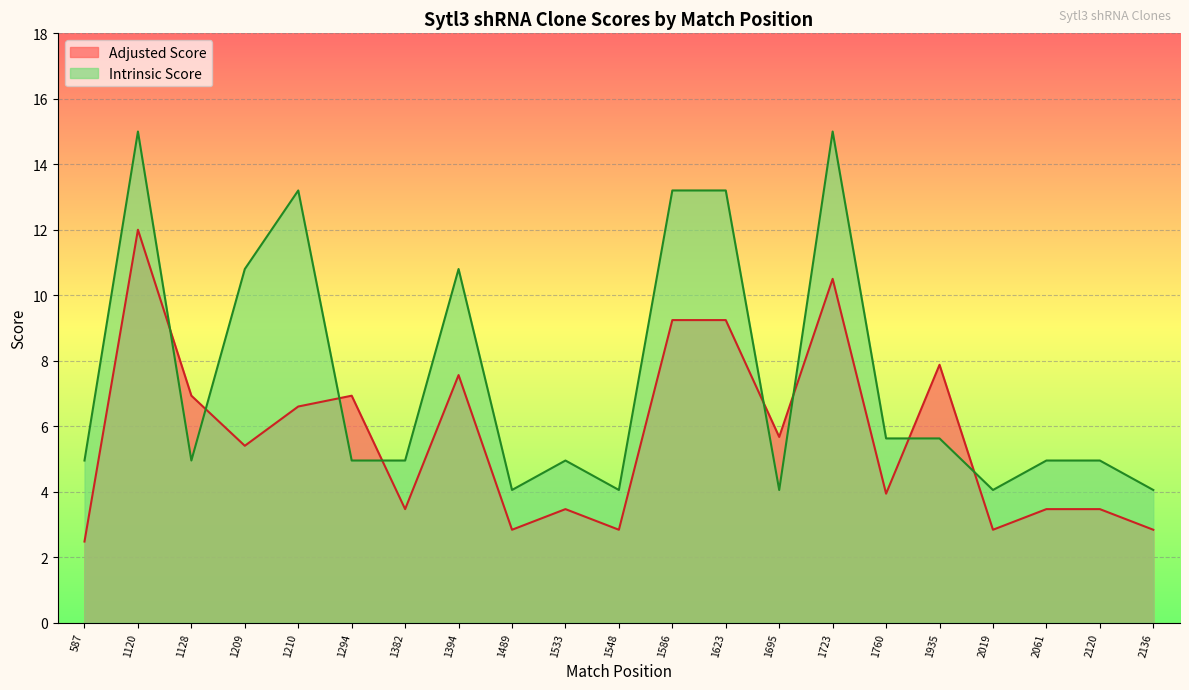

List the series in order of their peak value, highest first.

Intrinsic Score, Adjusted Score